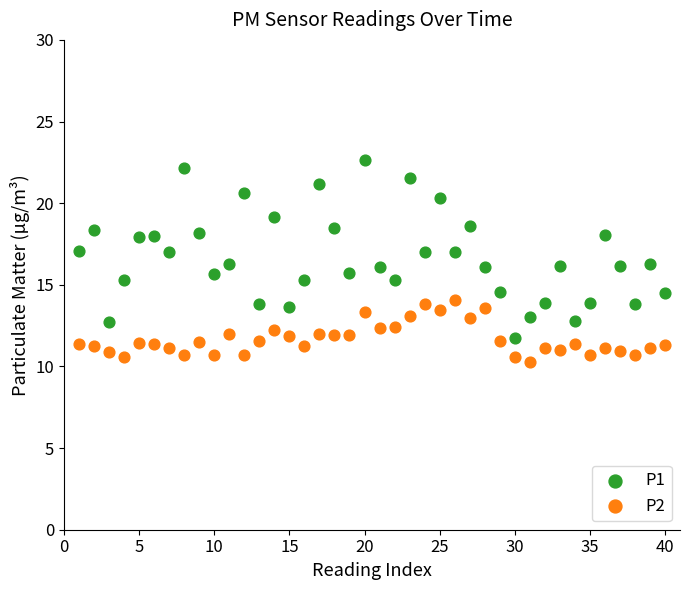

Across all data points, what is the range of X values (max minus min)?

39.0